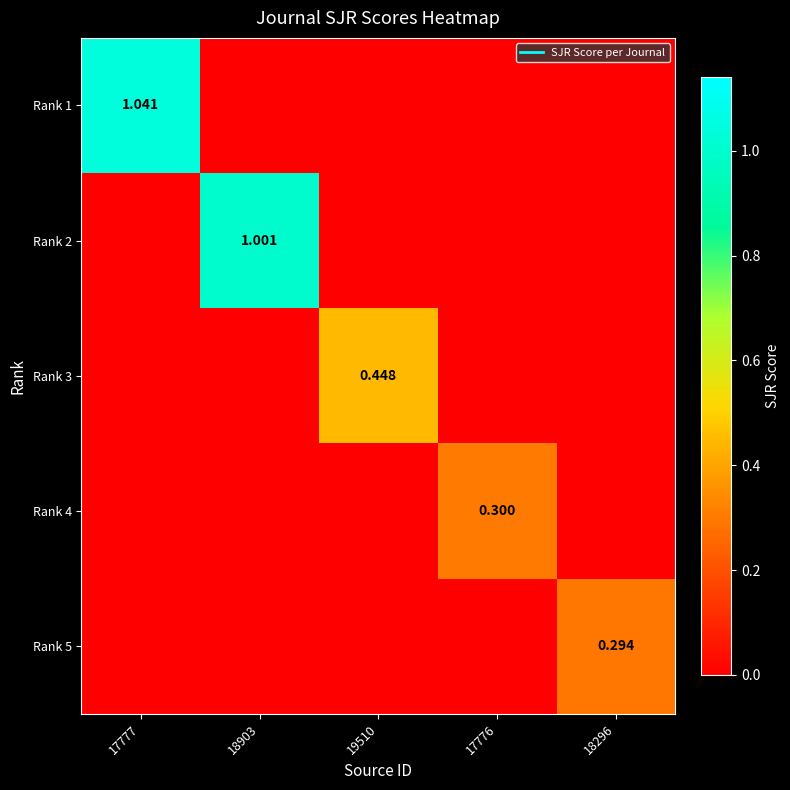

What is the sum of all Rank 1 values?

1.0